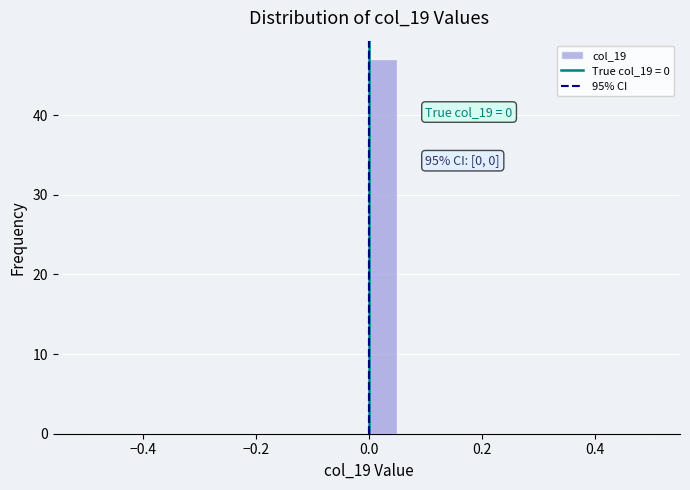

Read against the x-axis, roughly where is the centre of the tallest bar?

0.02